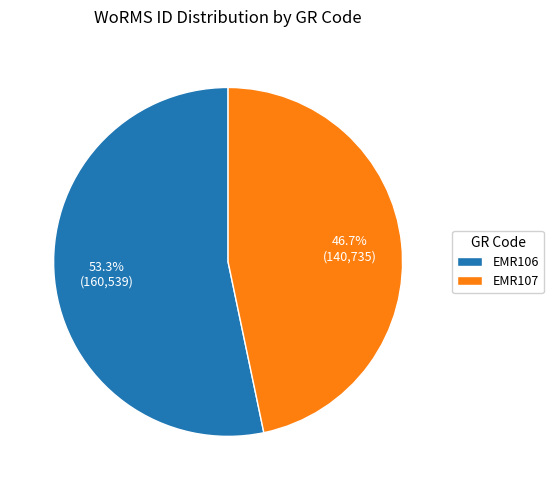

How many slices are in this pie chart?

2